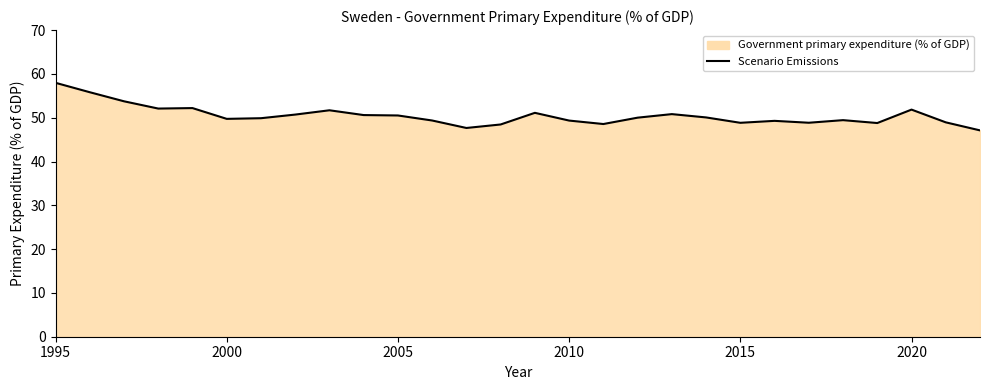

True or false: the data shows 51.8 at 2020.

True